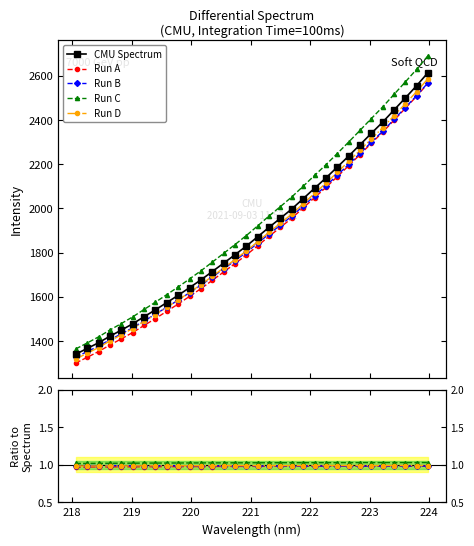

Reading left to right, list all the values displayed in this chart.

CMU Spectrum: 1340.8	1366.2	1392.2	1421.9	1449.3	1478.0	1509.9	1541.3	1574.1	1606.9	1641.6	1676.6	1714.4	1752.4	1790.6	1829.9	1872.0	1914.9	1955.8	1997.8	2044.2	2091.3	2137.9	2187.0	2236.9	2288.1	2339.8	2390.7	2445.5	2500.3	2555.9	2615.3
Run A: 1.0	1.0	1.0	1.0	1.0	1.0	1.0	1.0	1.0	1.0	1.0	1.0	1.0	1.0	1.0	1.0	1.0	1.0	1.0	1.0	1.0	1.0	1.0	1.0	1.0	1.0	1.0	1.0	1.0	1.0	1.0	1.0
Run B: 1.0	1.0	1.0	1.0	1.0	1.0	1.0	1.0	1.0	1.0	1.0	1.0	1.0	1.0	1.0	1.0	1.0	1.0	1.0	1.0	1.0	1.0	1.0	1.0	1.0	1.0	1.0	1.0	1.0	1.0	1.0	1.0
Run C: 1.0	1.0	1.0	1.0	1.0	1.0	1.0	1.0	1.0	1.0	1.0	1.0	1.0	1.0	1.0	1.0	1.0	1.0	1.0	1.0	1.0	1.0	1.0	1.0	1.0	1.0	1.0	1.0	1.0	1.0	1.0	1.0
Run D: 1.0	1.0	1.0	1.0	1.0	1.0	1.0	1.0	1.0	1.0	1.0	1.0	1.0	1.0	1.0	1.0	1.0	1.0	1.0	1.0	1.0	1.0	1.0	1.0	1.0	1.0	1.0	1.0	1.0	1.0	1.0	1.0